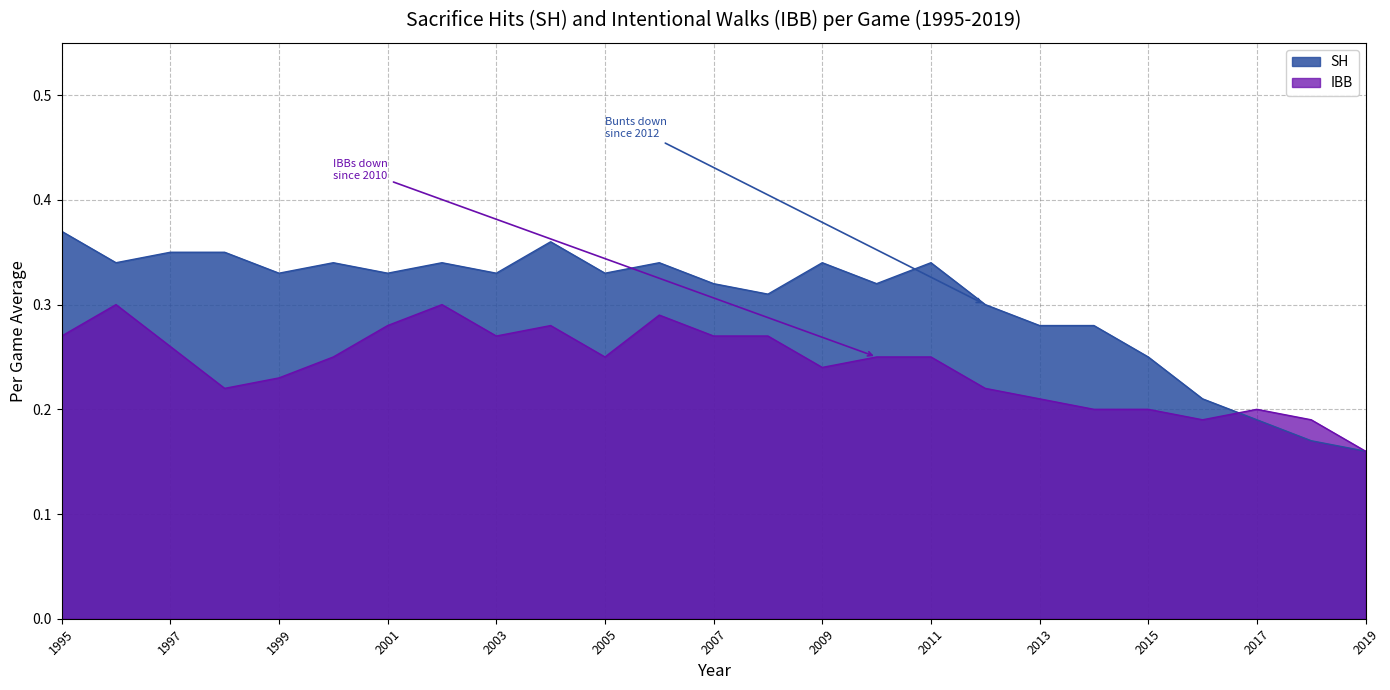

What is the difference between the maximum and minimum values in the SH series?

0.2